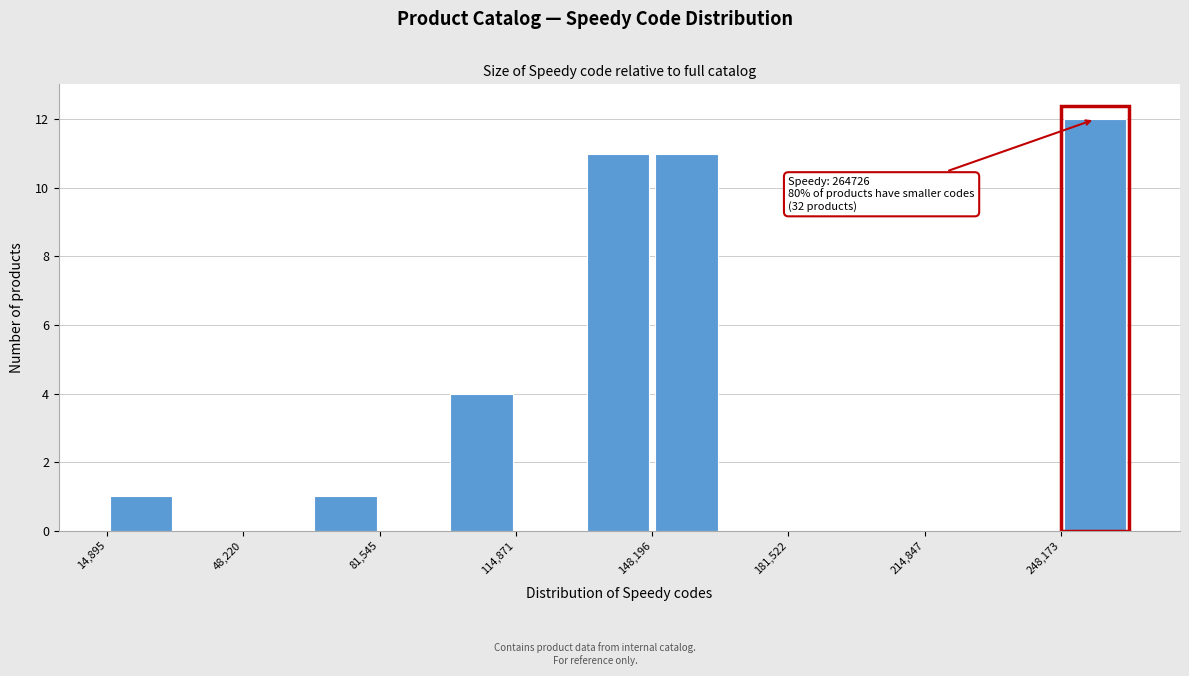

Read against the x-axis, roughly where is the centre of the tallest bar?

255000